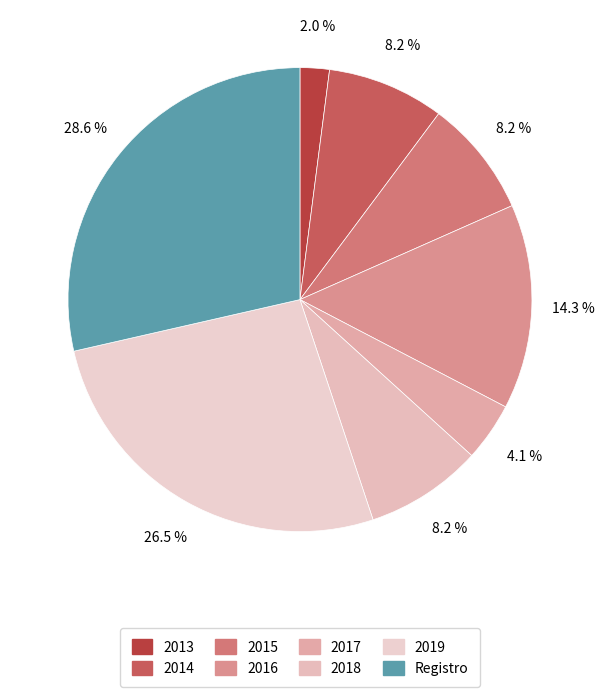

What is the change in value from 2018 to 2019?

+9